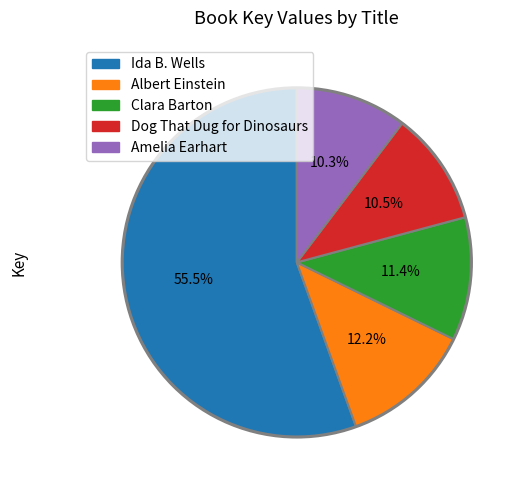

Do Amelia Earhart and Ida B. Wells together represent more than half of the pie?

Yes